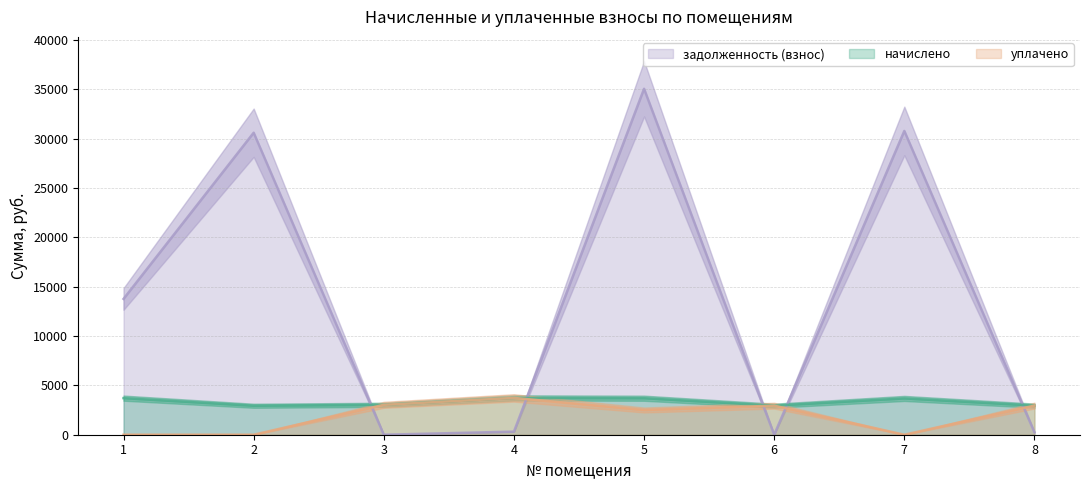

Is the value of начислено at 1 greater than the value of уплачено at 6?

Yes